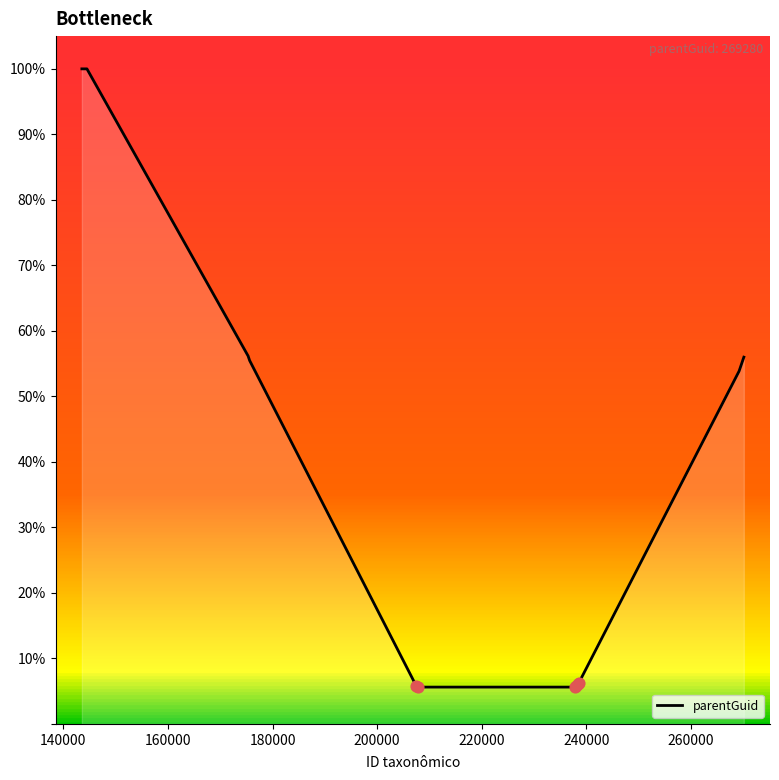

What is the difference between the maximum and minimum values?

94.4